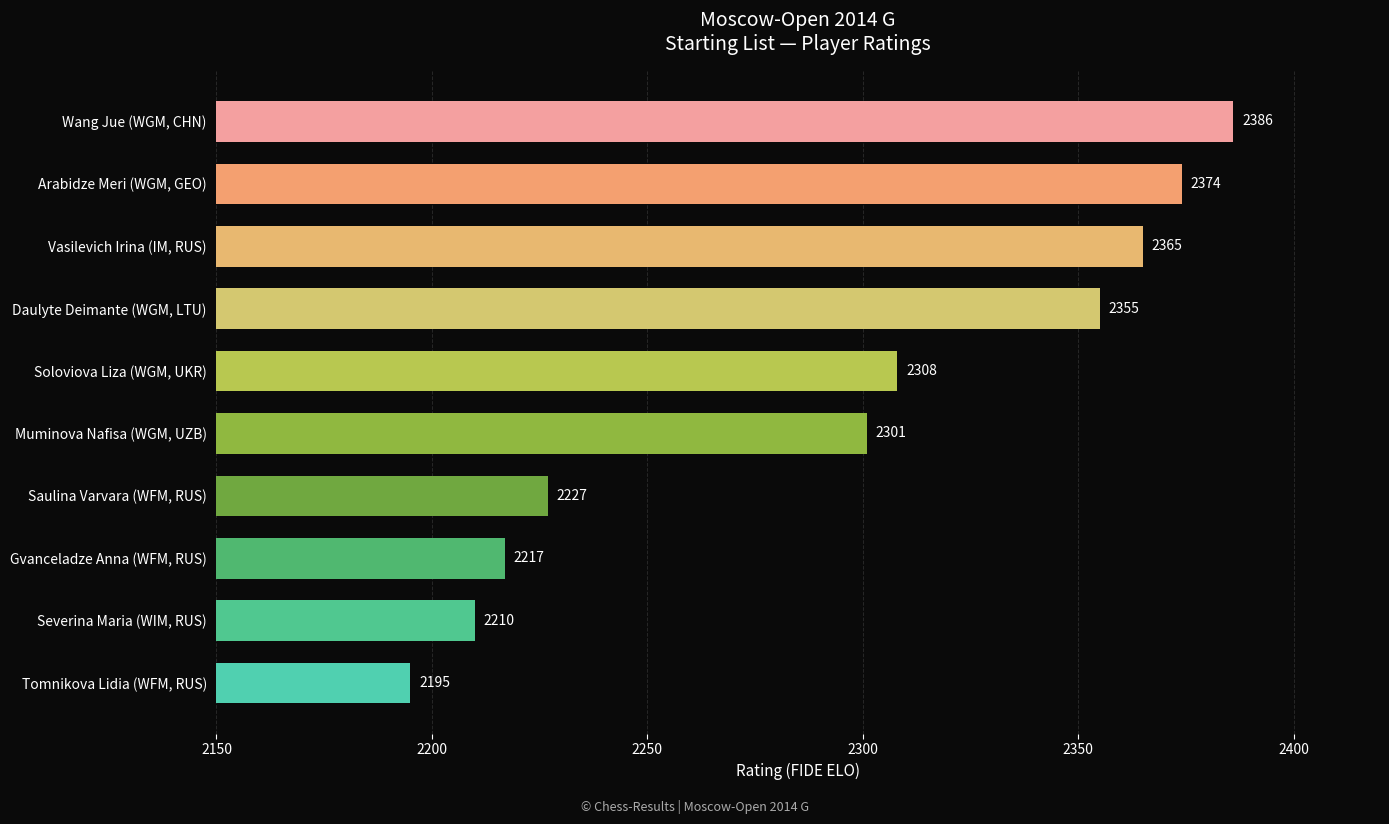

How many distinct data groups are displayed?

1